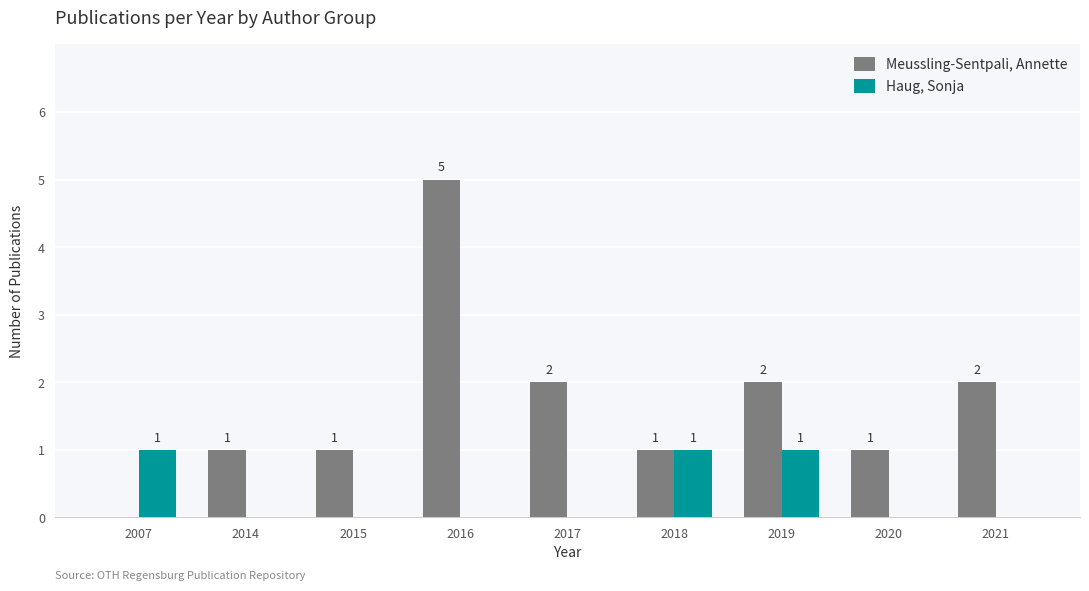

Is the value of Meussling-Sentpali, Annette at 2017 greater than the value of Haug, Sonja at 2021?

Yes